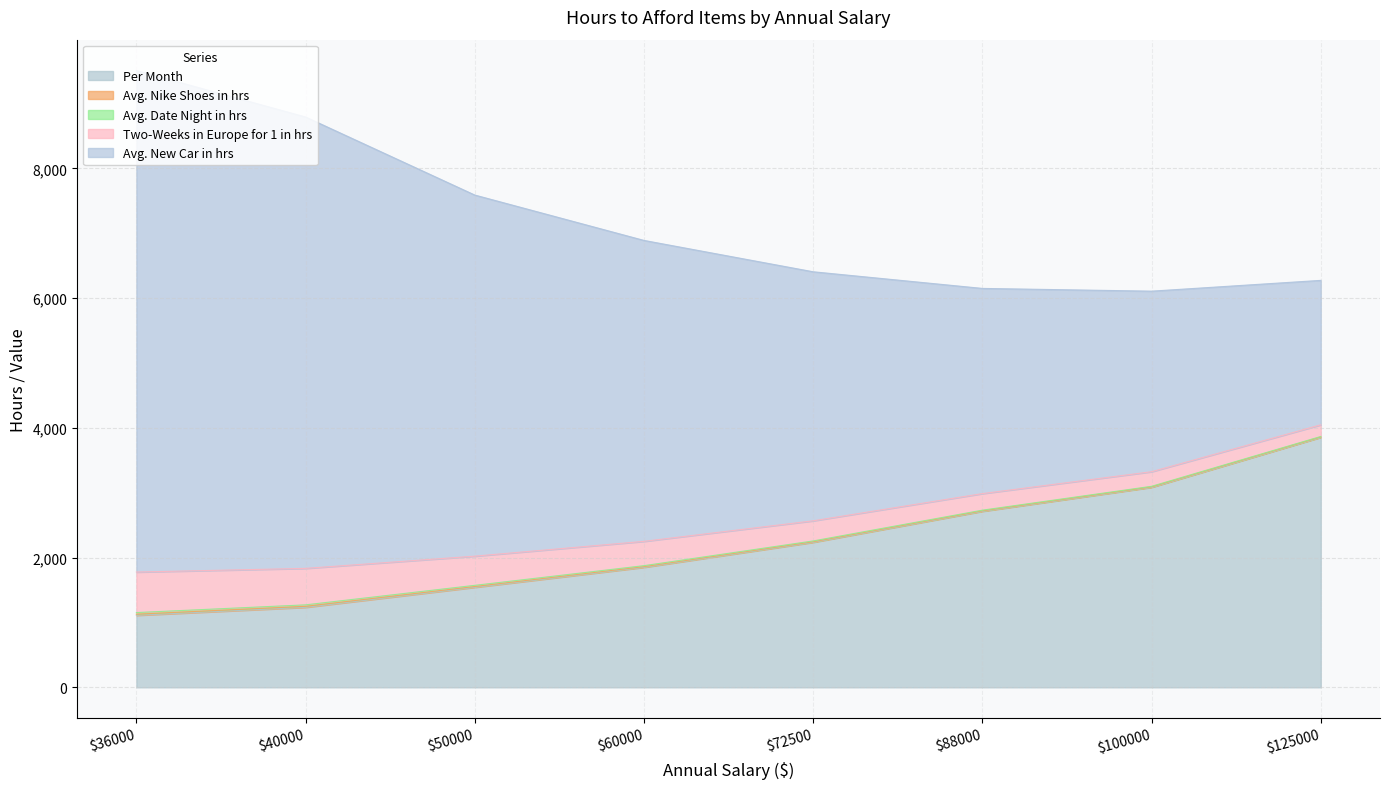

What is the lowest value of the Avg. Date Night in hrs series?

7.2